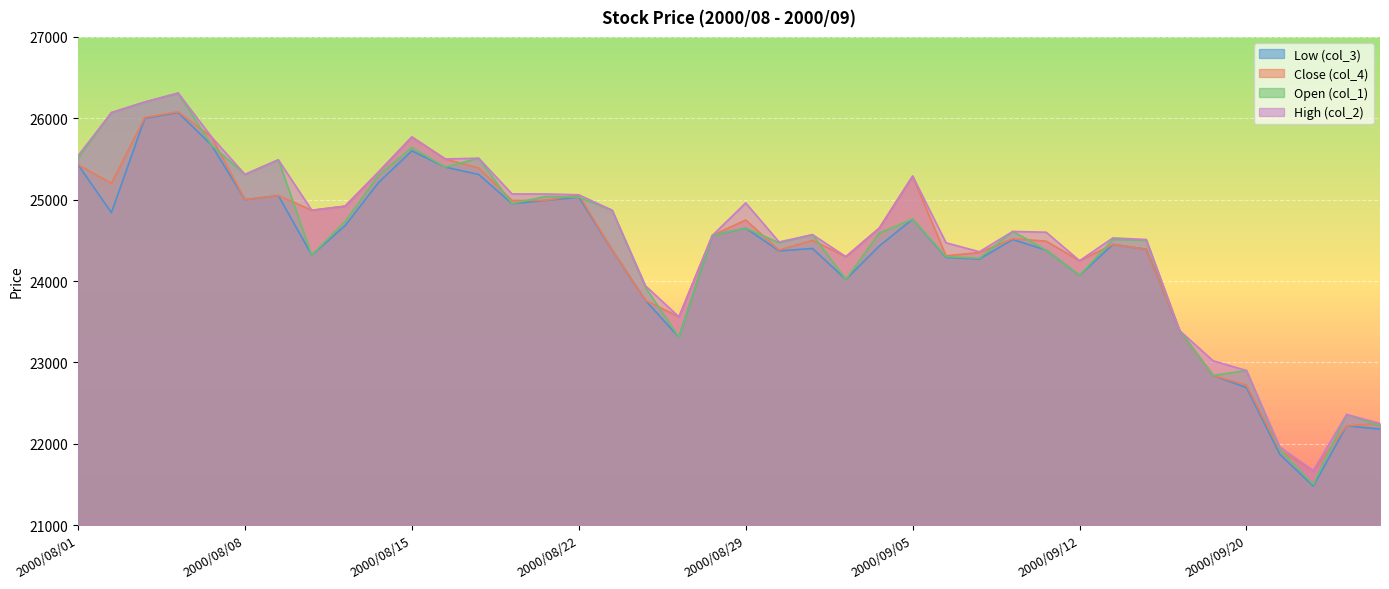

True or false: High (col_2) and Low (col_3) cross at least once.

False